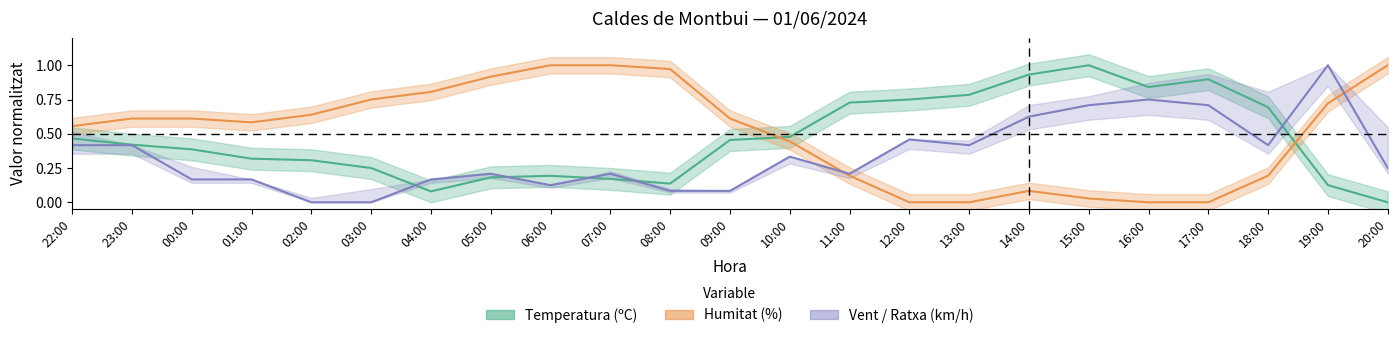

What is the sum of all Temperatura (ºC) values?

10.6